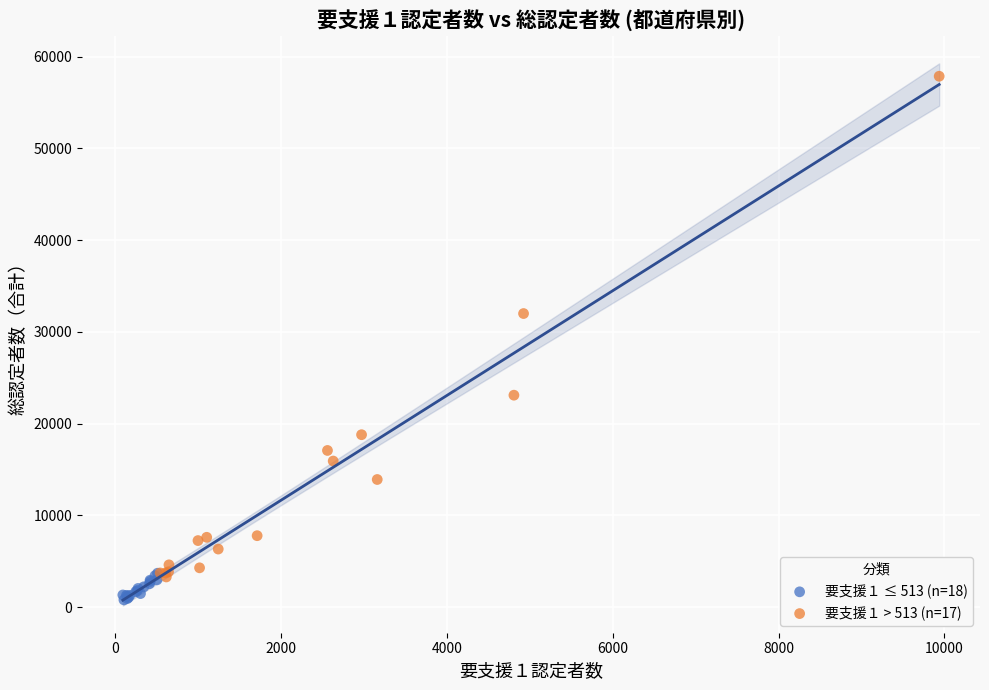

Which series reaches the maximum Y coordinate?

要支援１ > 513 (n=17)